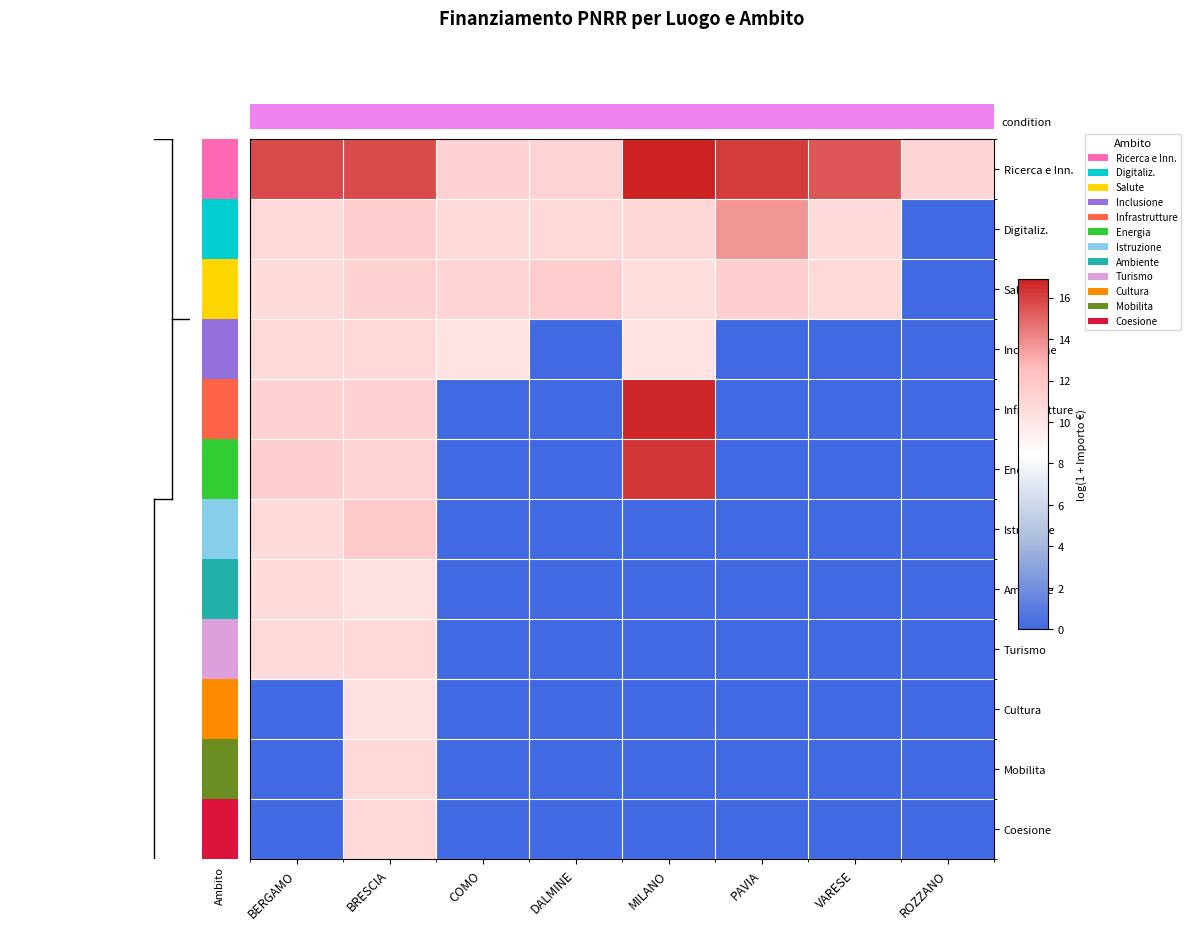

What is the spread (max minus min) of values at PAVIA?

16.1